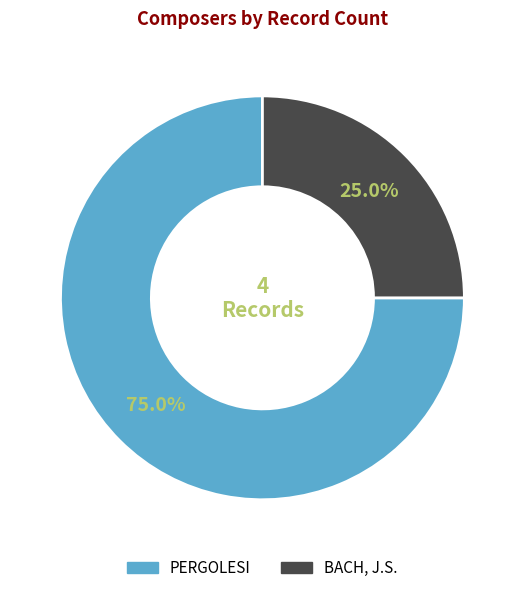

Count the number of slices in the pie.

2